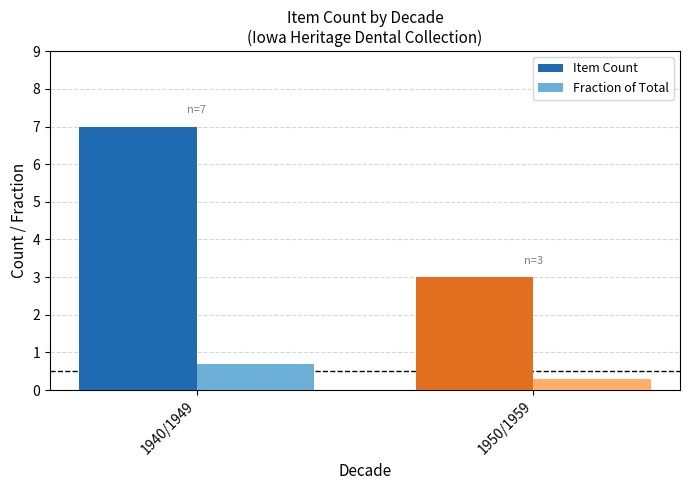

Reading right to left, what are all the values shown in this chart?

Item Count: 3.0	7.0
Fraction of Total: 0.3	0.7